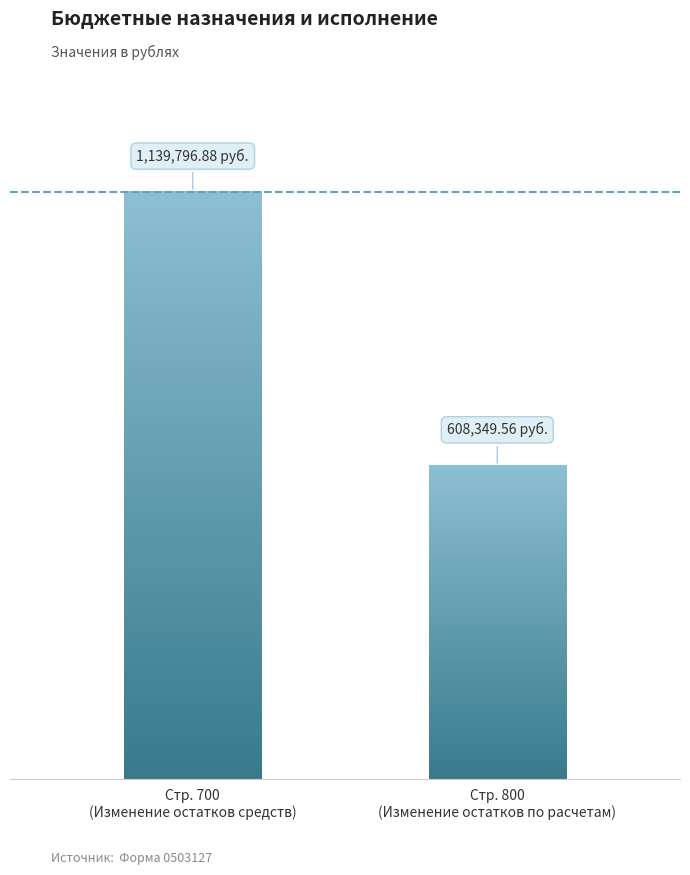

What is the greatest value displayed?

1139796.9